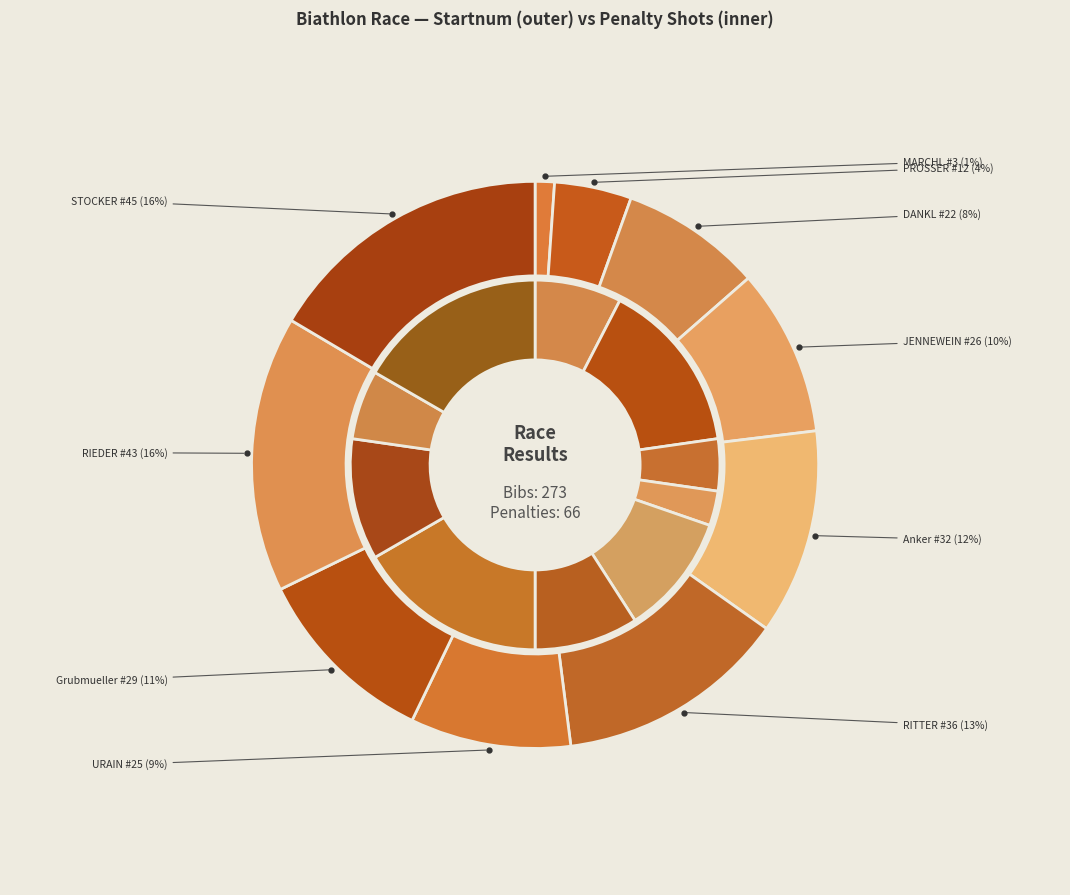

Which has a higher value, Anker Matteo or JENNEWEIN Paul?

Anker Matteo